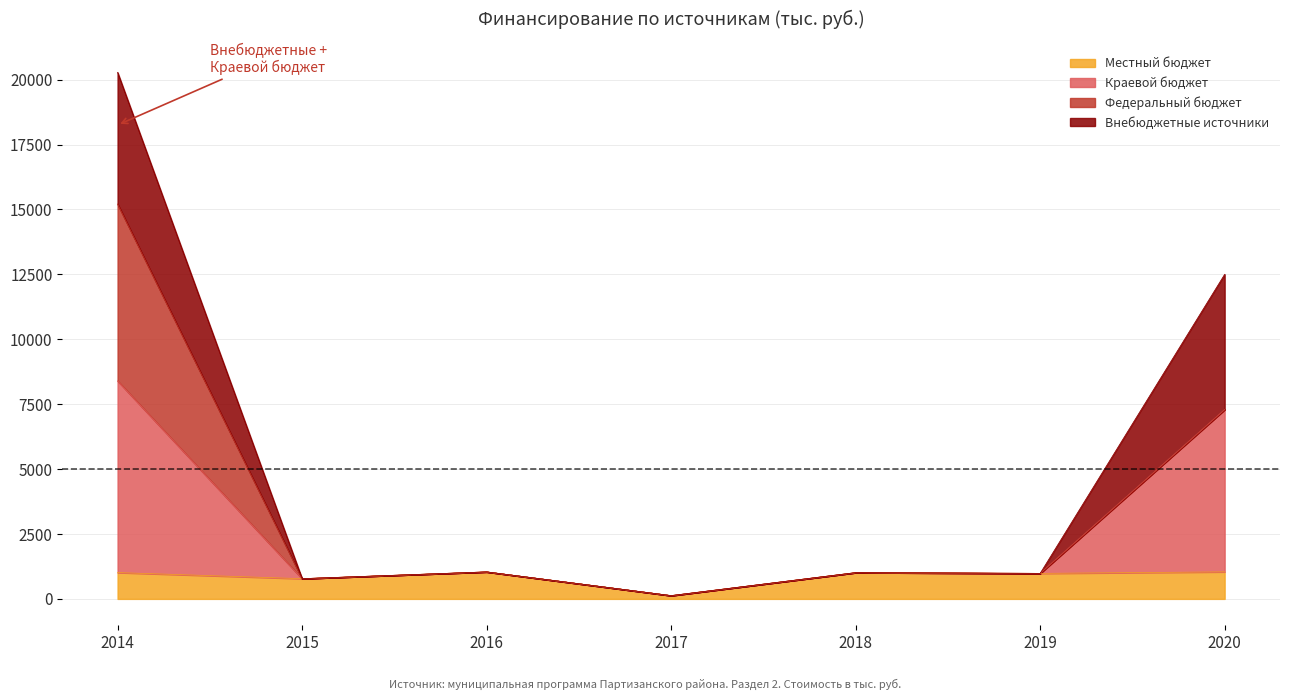

At which label does Краевой бюджет first exceed 1011?

2014